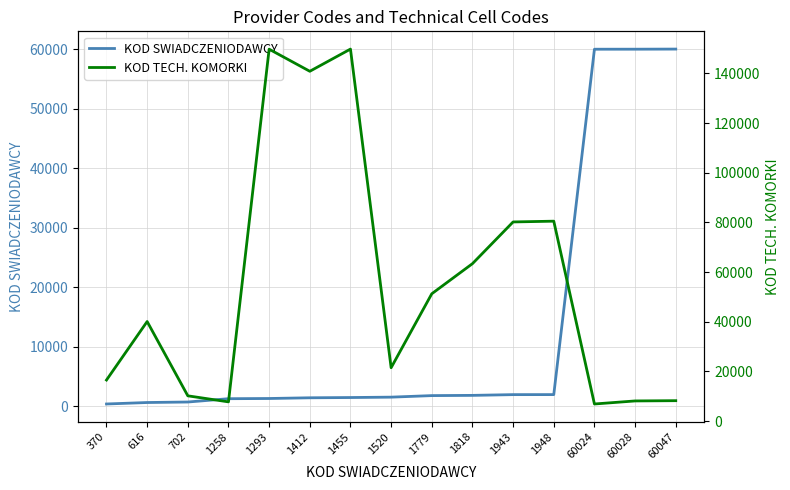

Reading left to right, what are all the values shown in this chart?

KOD SWIADCZENIODAWCY: 370=370	616=616	702=702	1258=1258	1293=1293	1412=1412	1455=1455	1520=1520	1779=1779	1818=1818	1943=1943	1948=1948	60024=60024	60028=60028	60047=60047
KOD TECH. KOMORKI: 370=16552	616=40098	702=10196	1258=7764	1293=149725	1412=140833	1455=149768	1520=21509	1779=51278	1818=63396	1943=80186	1948=80496	60024=6910	60028=8136	60047=8239